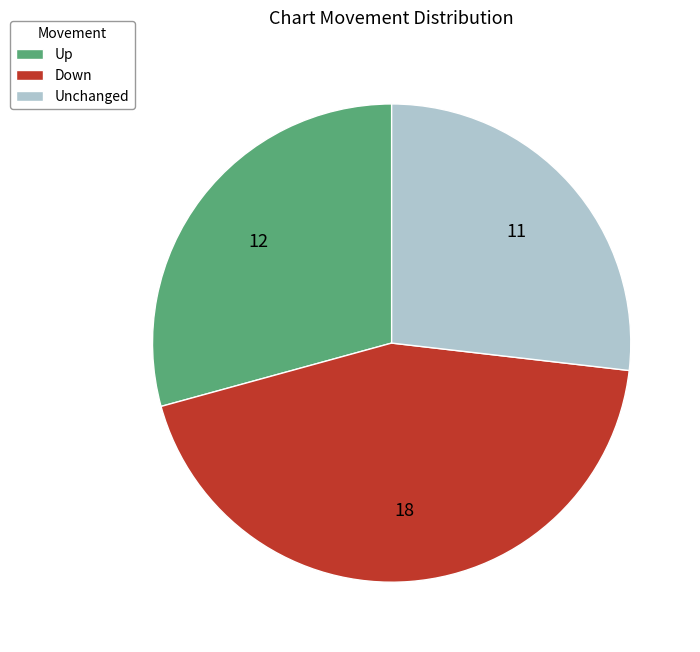

Between Up and Down, which is larger?

Down